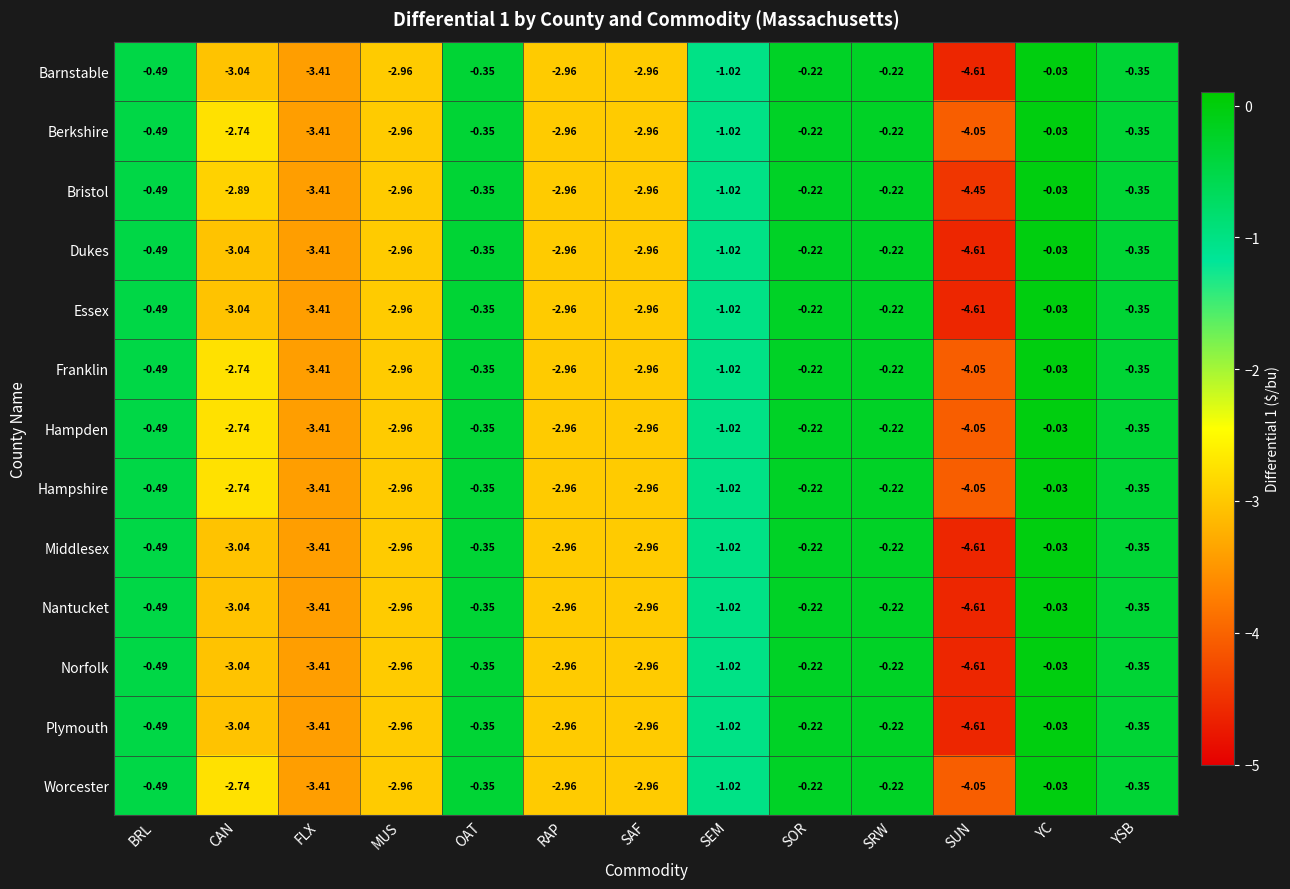

At which label is Hampshire closest to -2?

CAN